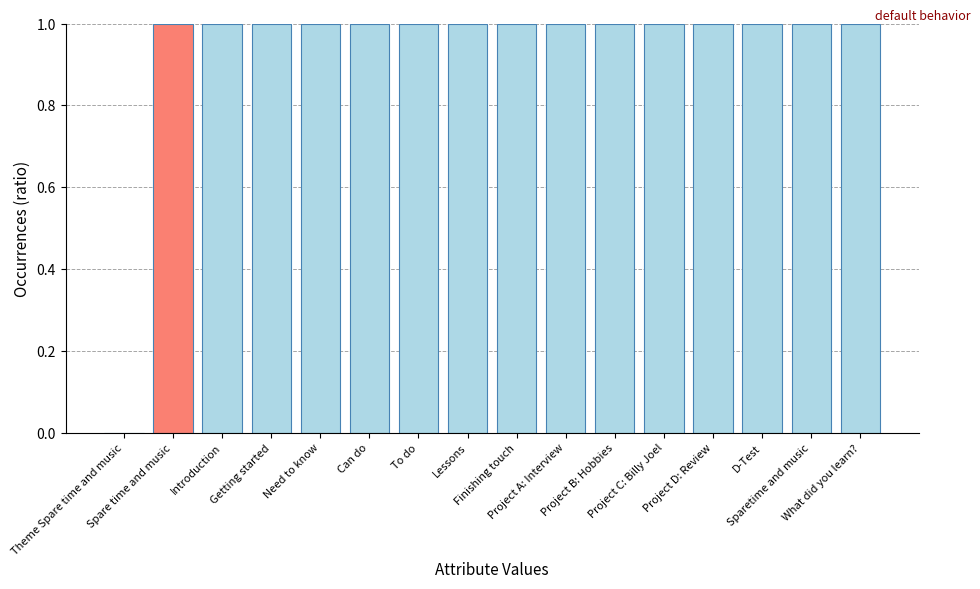

The chart shows a value of 1.7 at What did you learn?. True or false?

False